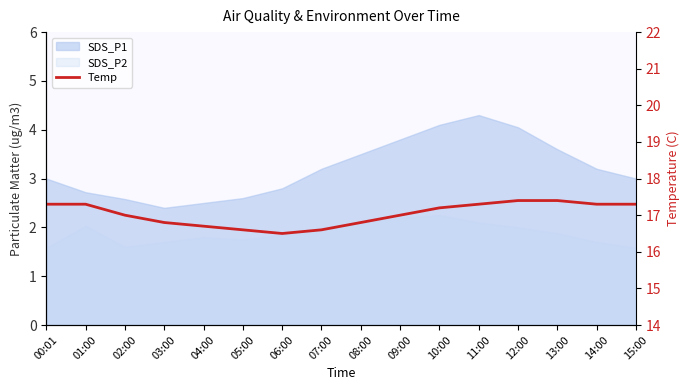

What is the approximate value at 00:01?

17.3